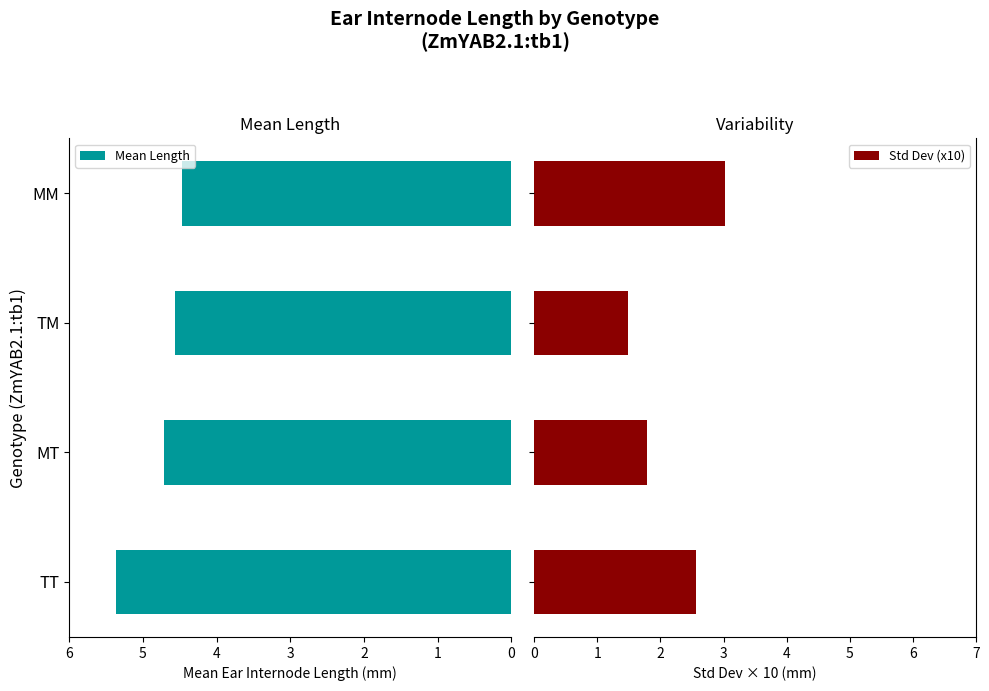

How many bars are there in each group?

2